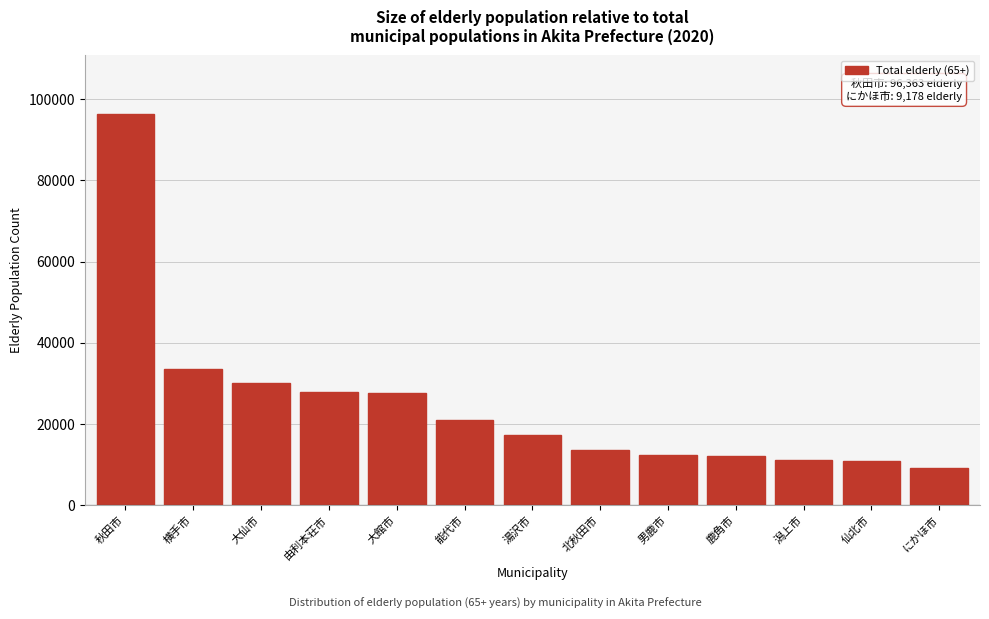

What is the difference between the second highest and minimum values?

24464